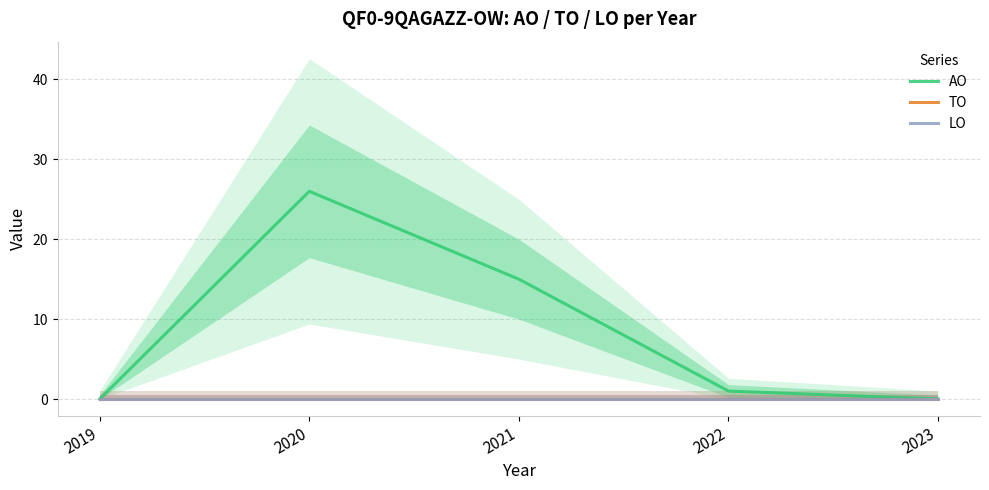

At 2019, list the series in order from largest to smallest.

AO, TO, LO